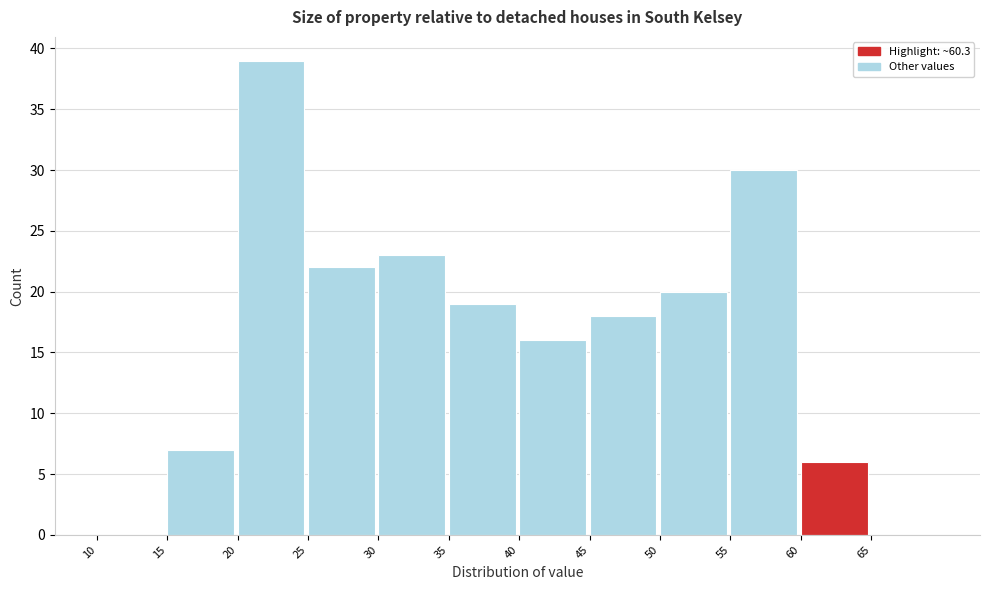

Over which range of the x-axis is the bar tallest?

20 to 25